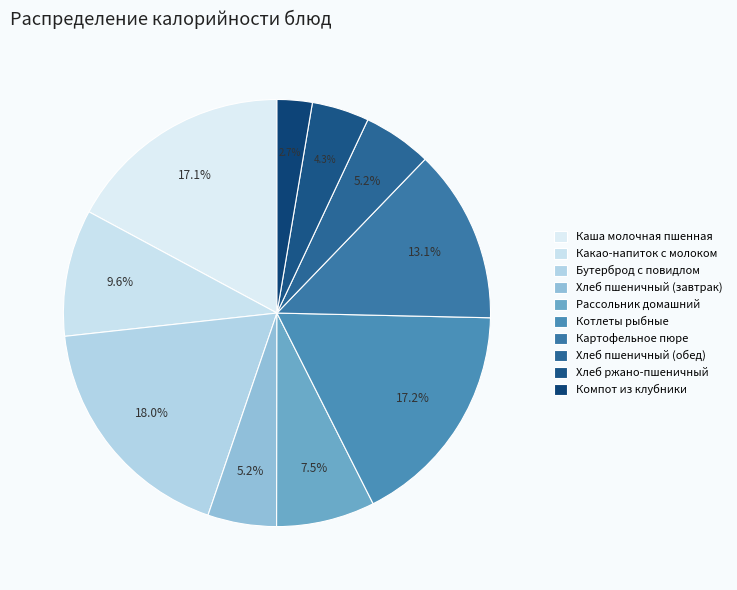

How many slices are in this pie chart?

10